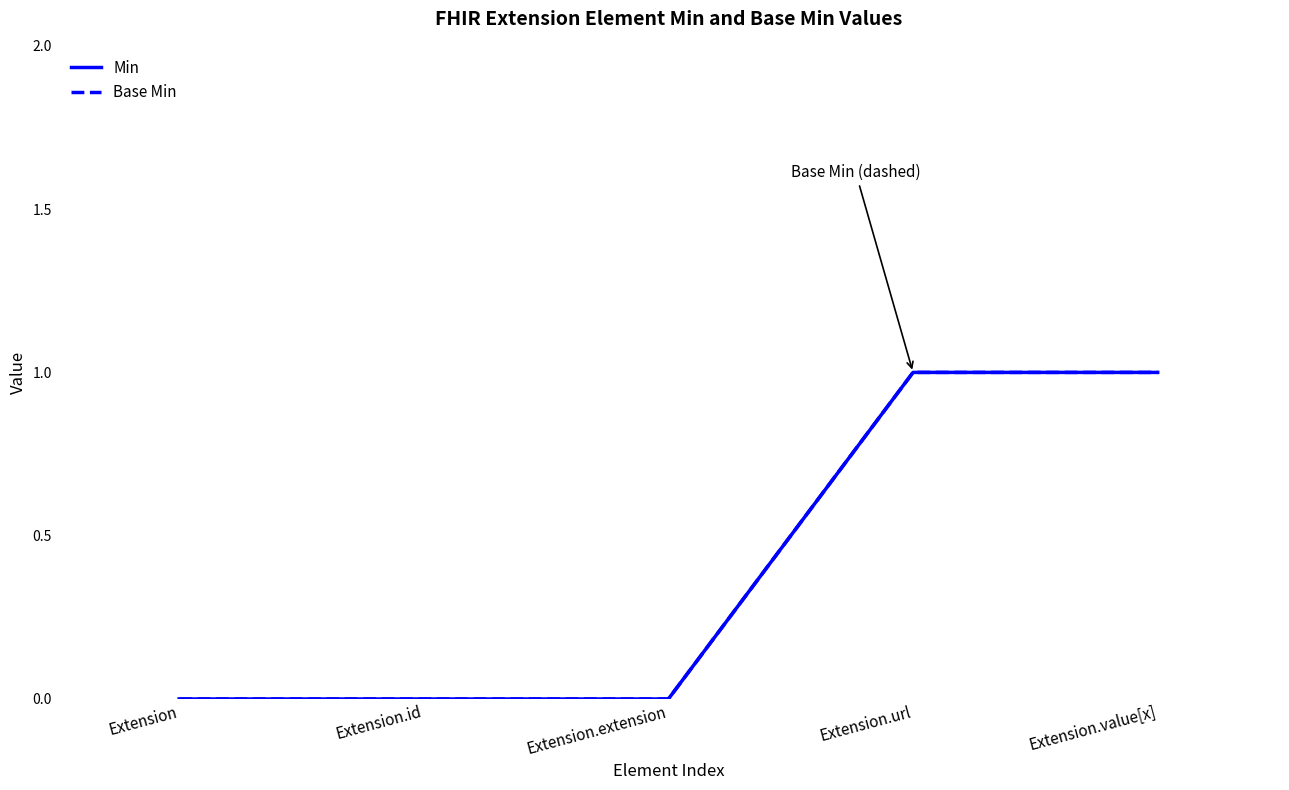

Does the chart display data point markers on the line(s)?

No